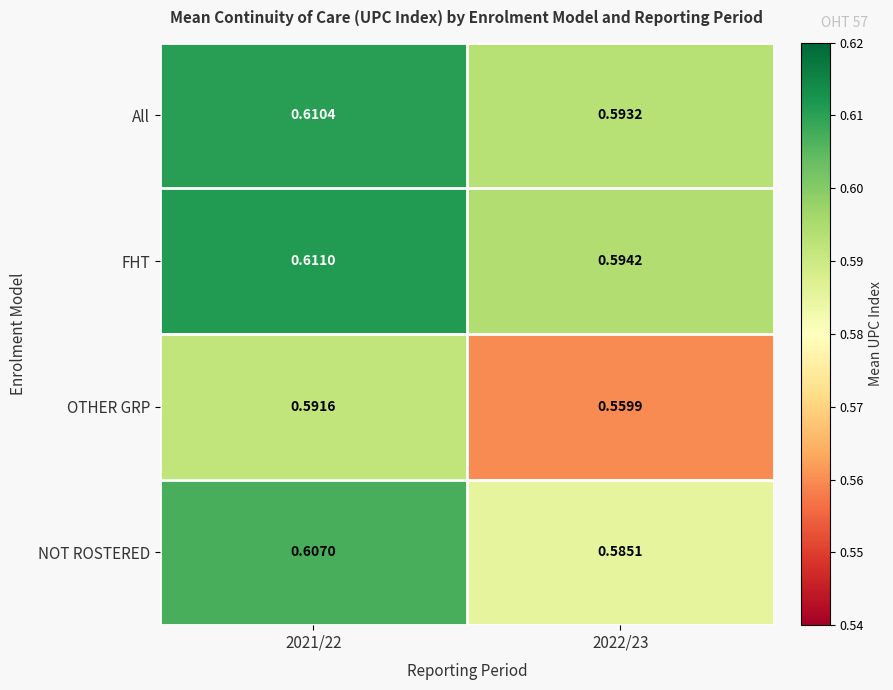

At how many categories does at least one series exceed 0?

2